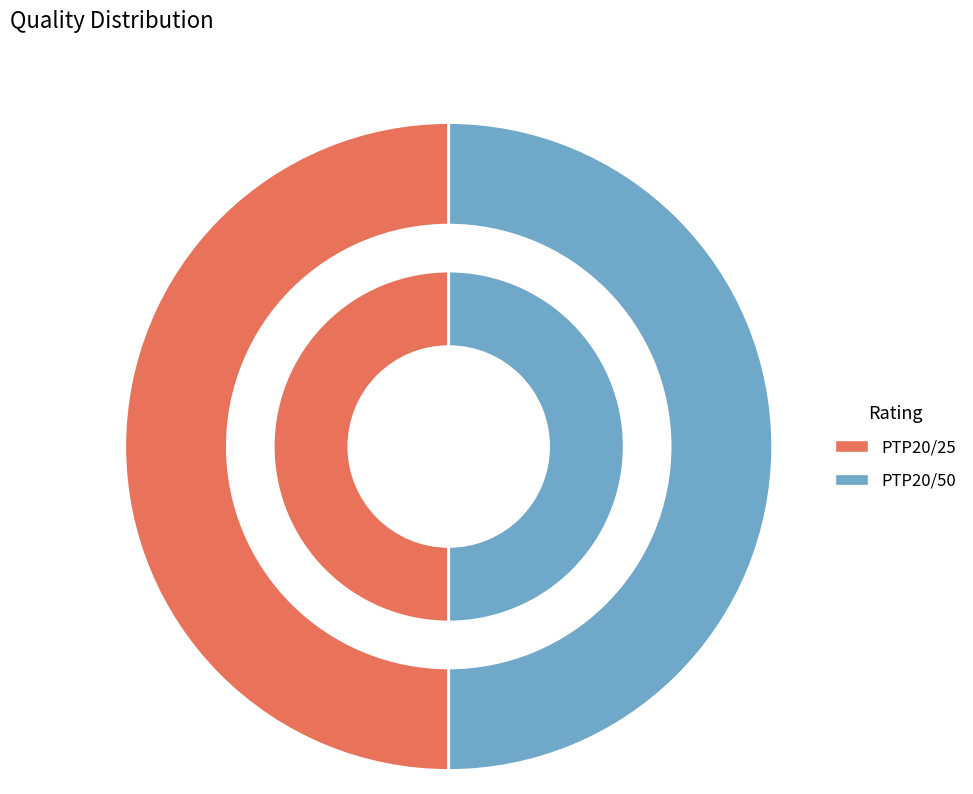

What is the ratio of the value at PTP20/25 to the value at PTP20/50?

1.0